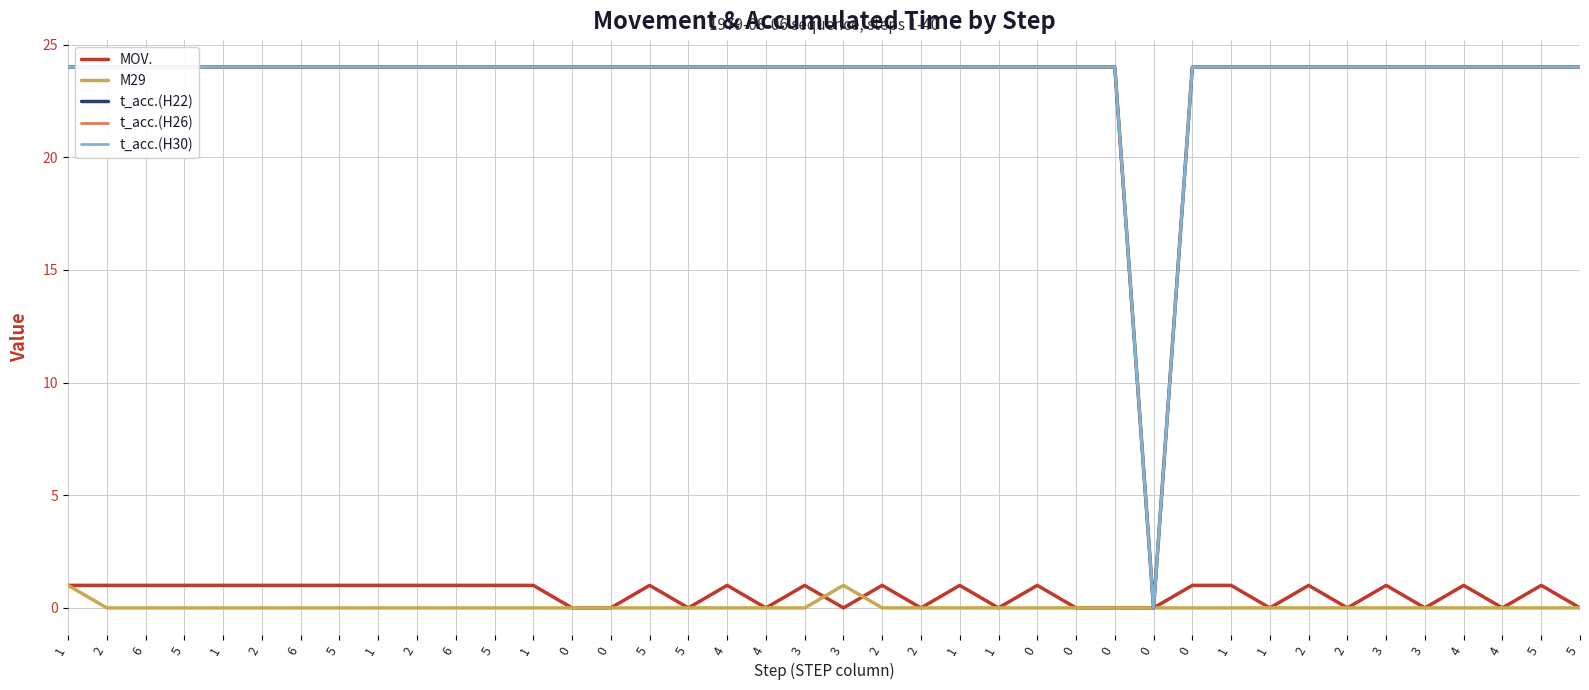

What is the label of the 3rd point from the left?

6